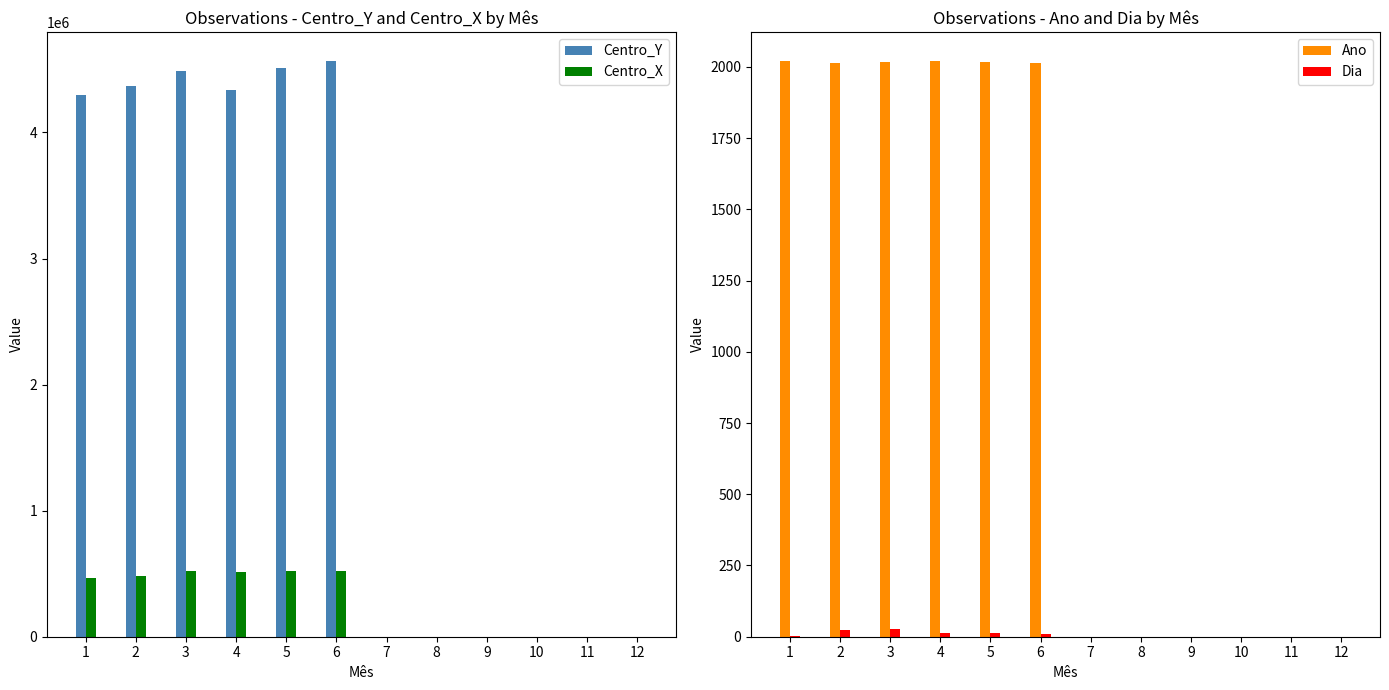

True or false: Centro_X has a value of 0 at 9.

True